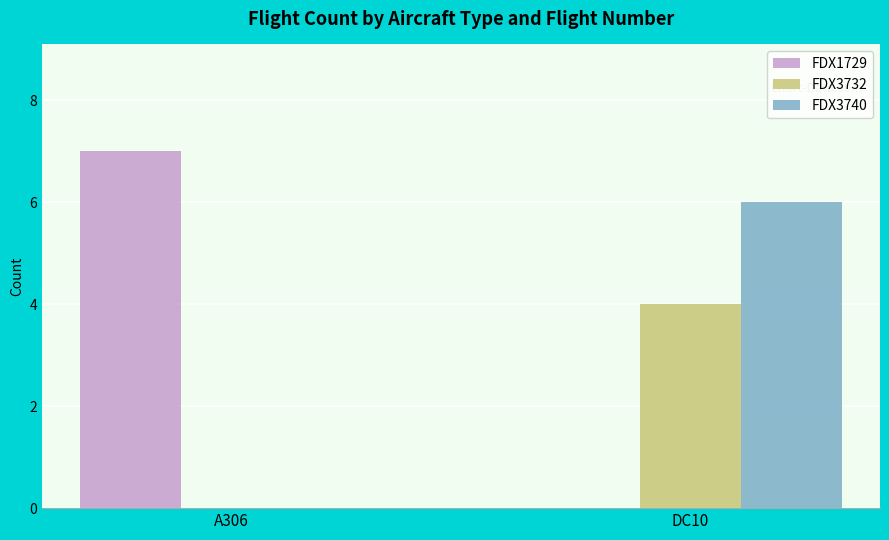

Between A306 and DC10, which series saw the biggest shift?

FDX1729